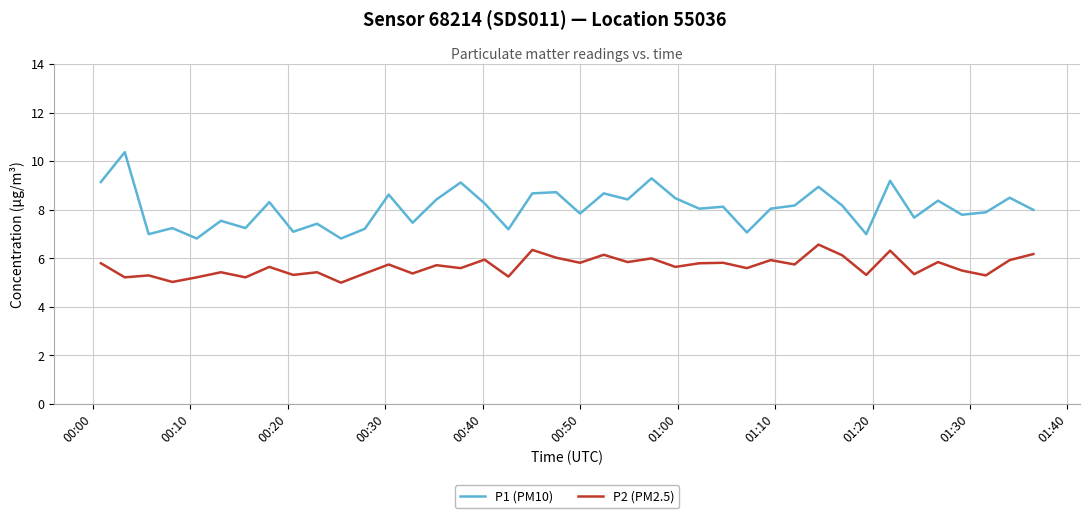

What is the average value of the P1 (PM10) series?

8.1